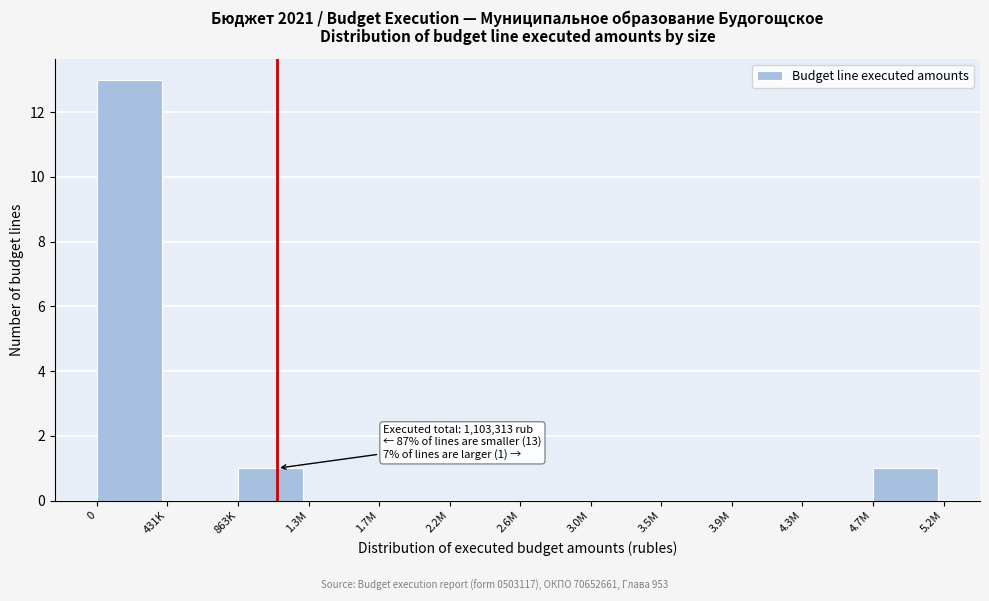

Reading right to left, transcribe all the data shown in this chart.

4.7M=1	4.3M=0	3.9M=0	3.5M=0	3.0M=0	2.6M=0	2.2M=0	1.7M=0	1.3M=0	863K=1	431K=0	0=13